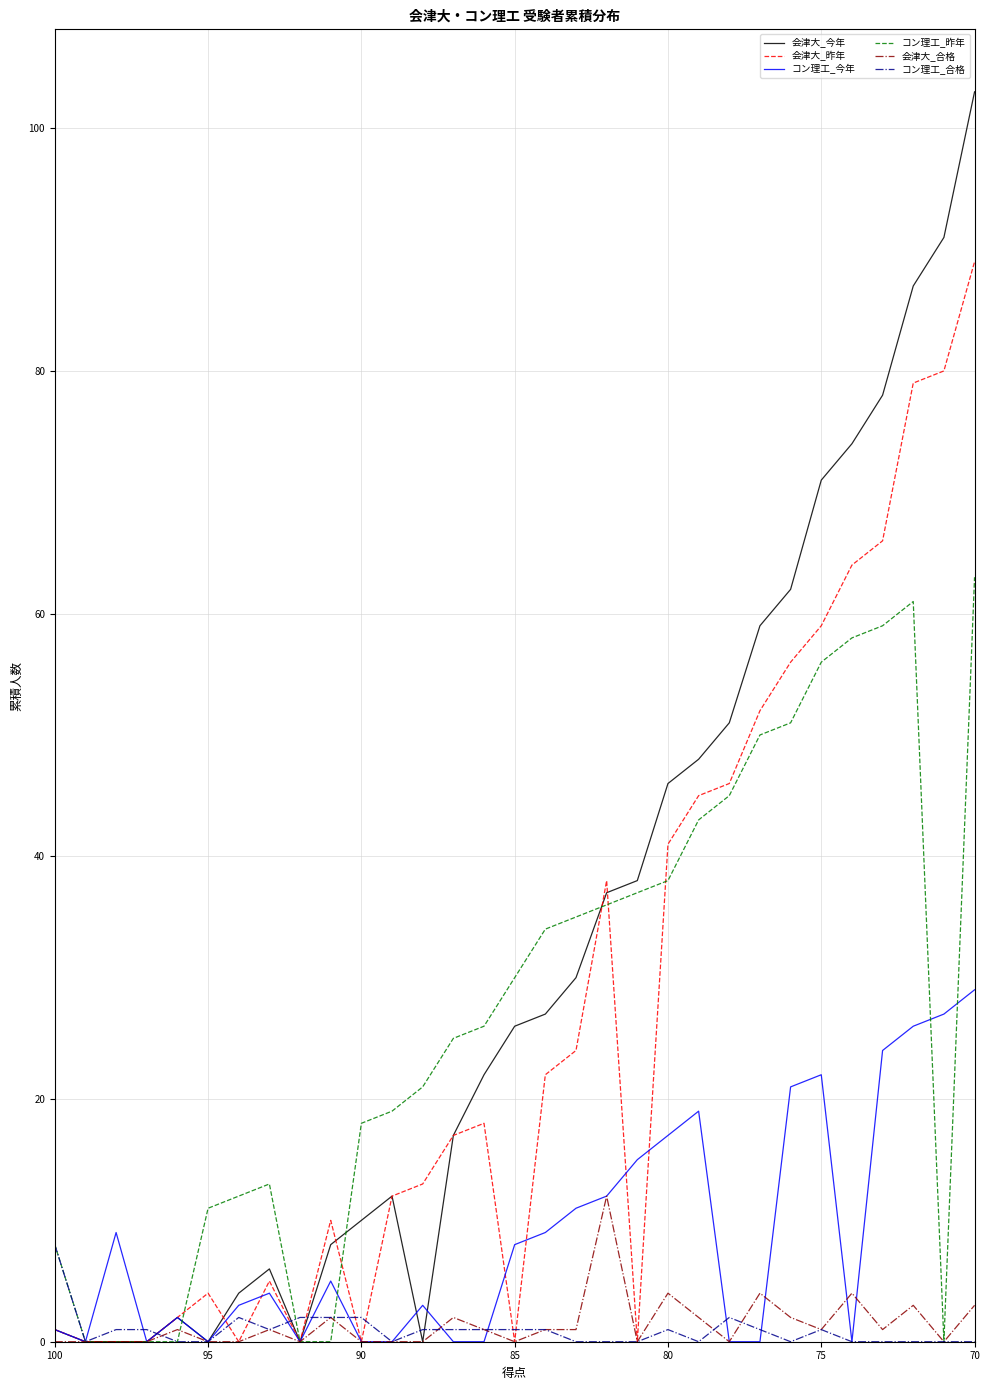

List the series in order of their peak value, lowest first.

コン理工_合格, 会津大_合格, コン理工_今年, コン理工_昨年, 会津大_昨年, 会津大_今年